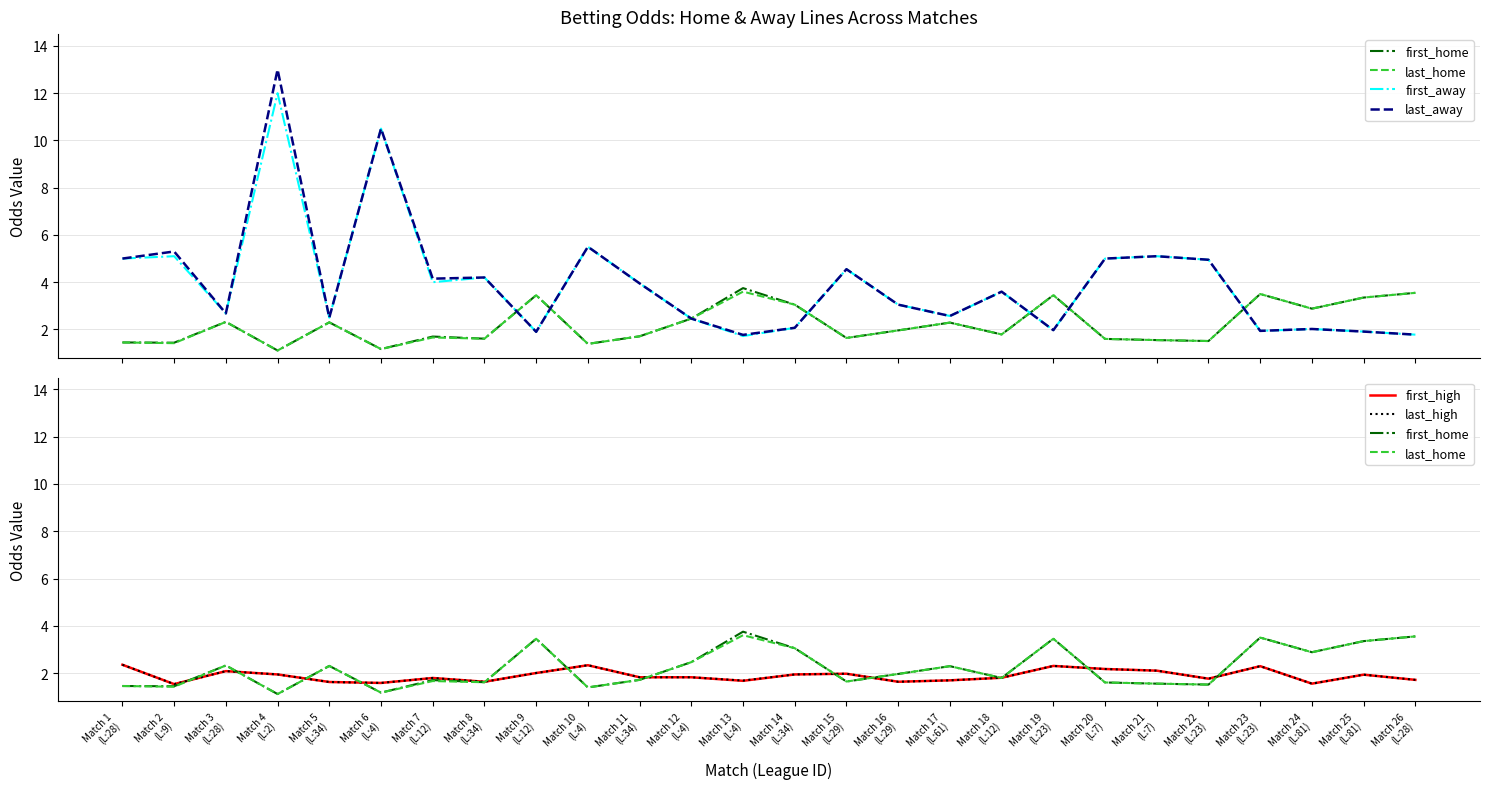

Is this an area chart (filled region under the line)?

No